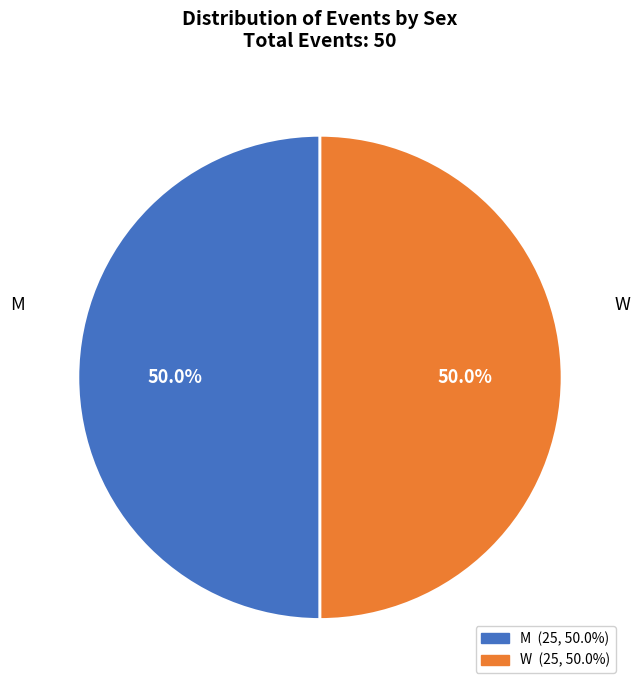

To the nearest percent, what is the difference between the W and M slice percentages?

0%